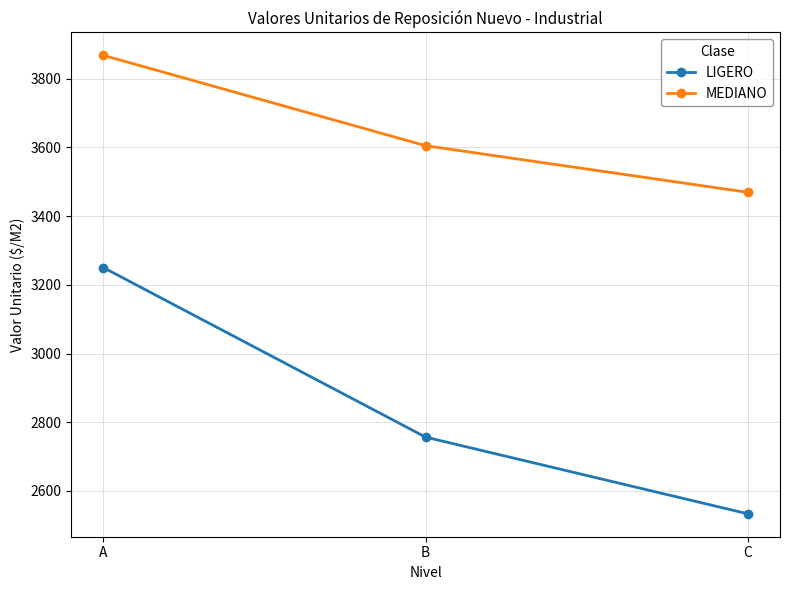

What are all the series names shown in the legend?

LIGERO, MEDIANO